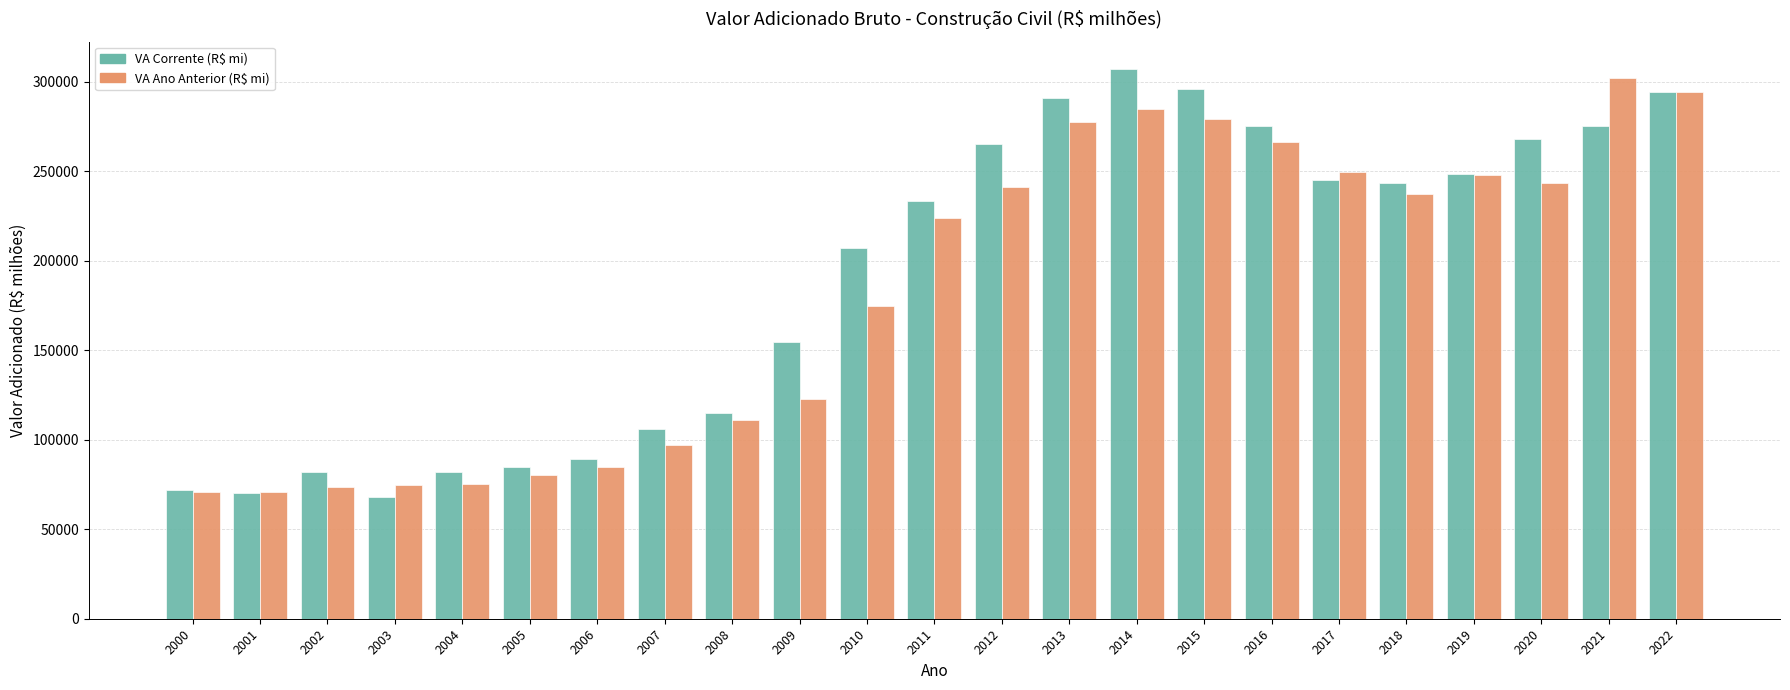

Which series has the largest total across all categories?

VA Corrente (R$ mi)